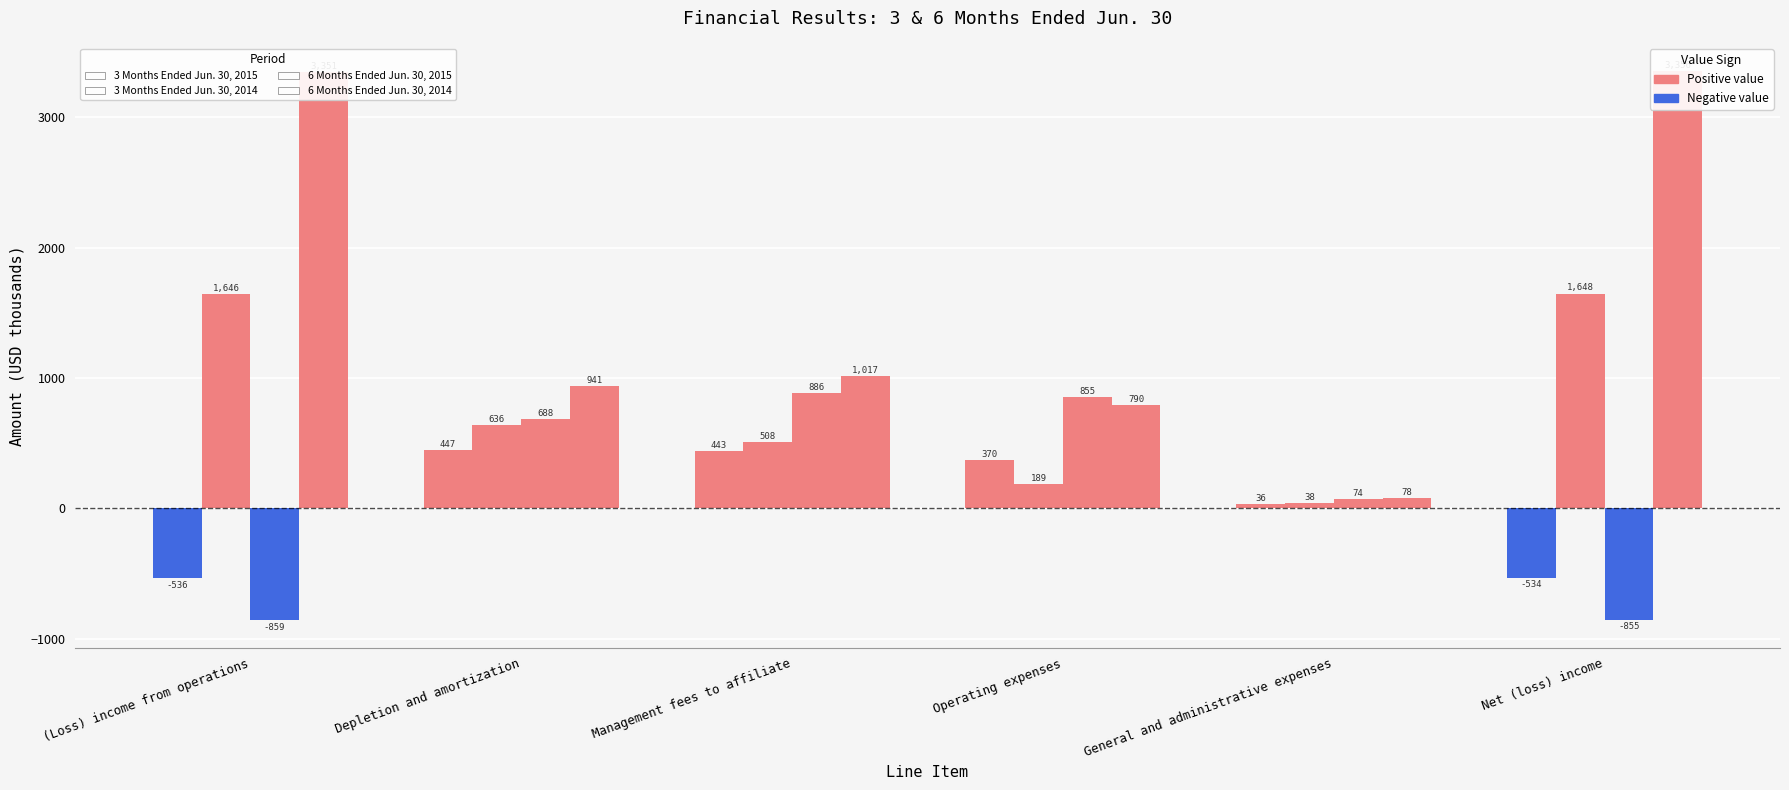

Which has a higher value, Depletion and amortization or General and administrative expenses?

Depletion and amortization